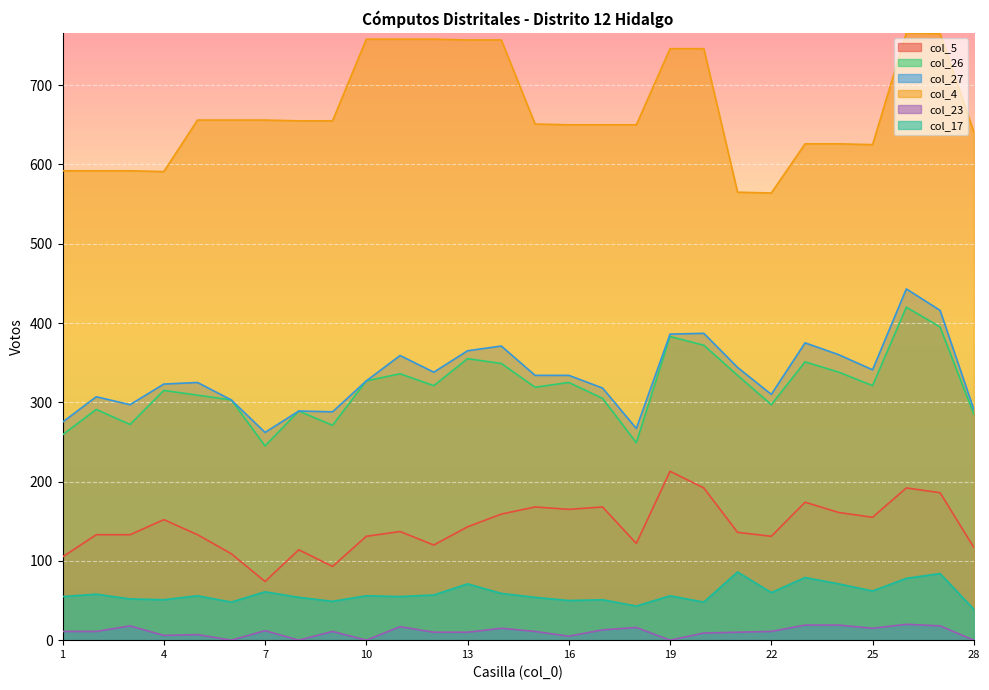

The col_5 series shows 230 at 23. True or false?

False